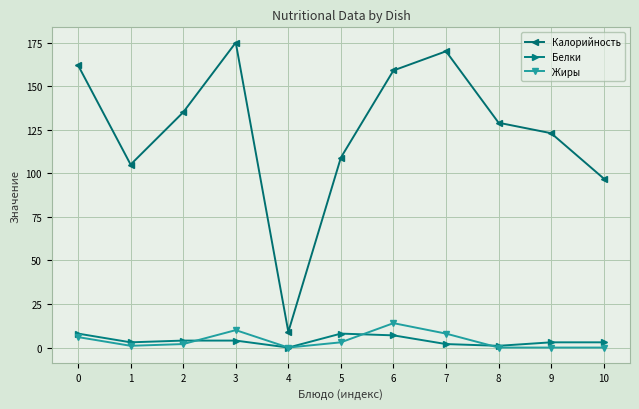

What is the greatest value displayed?

175